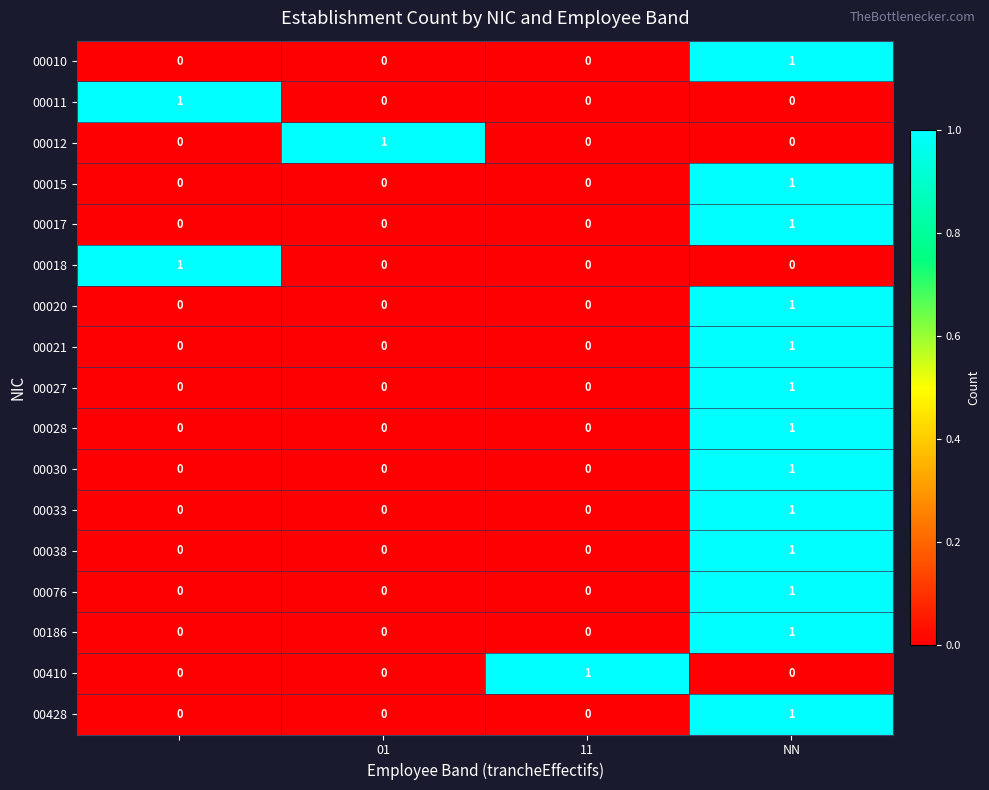

How many 00410 values are between 0 and 1?

4